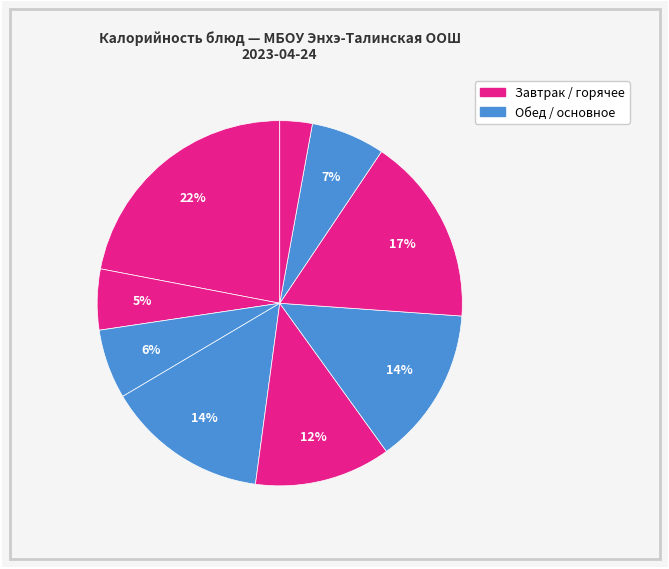

Count the number of slices in the pie.

9